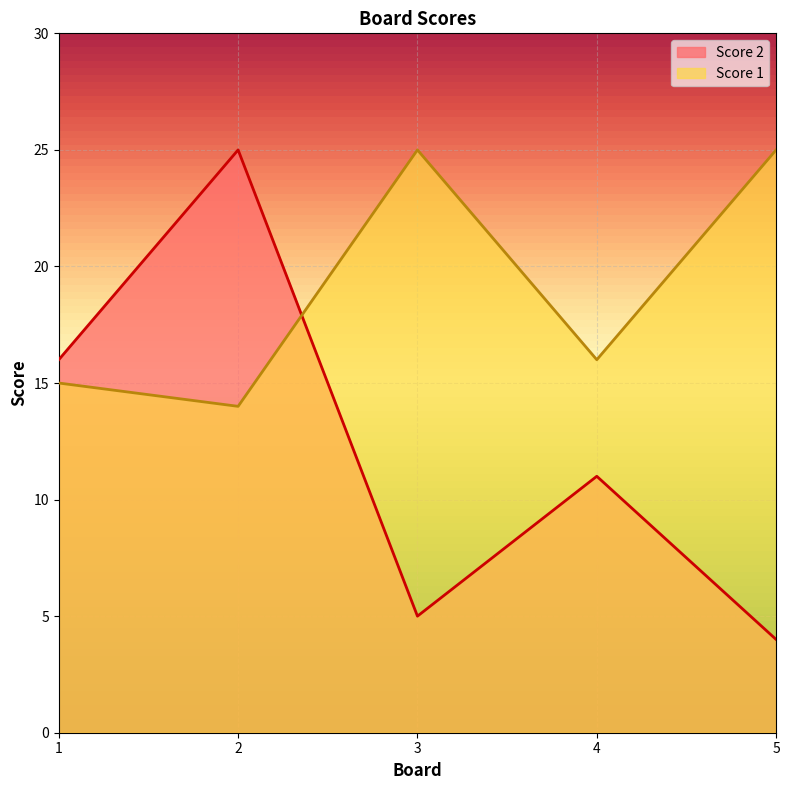

Read the Score 2 value at 1.

16